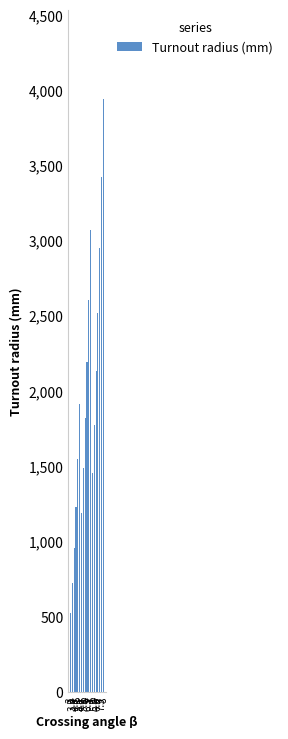

Which label corresponds to the smallest value in the chart?

3